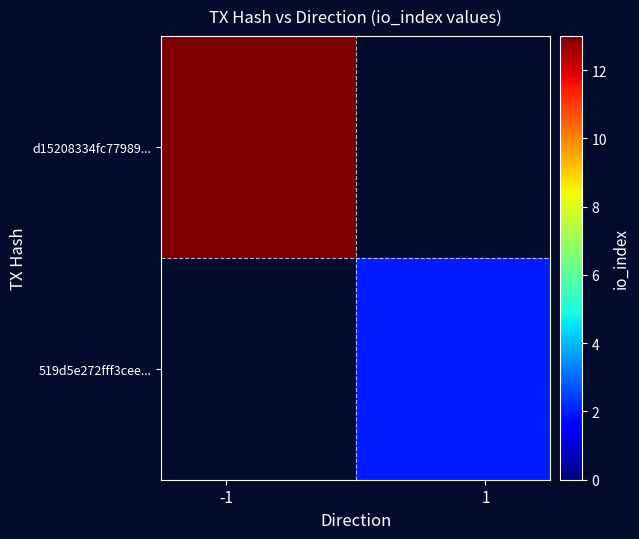

Which series has the widest spread of values?

d15208334fc77989...